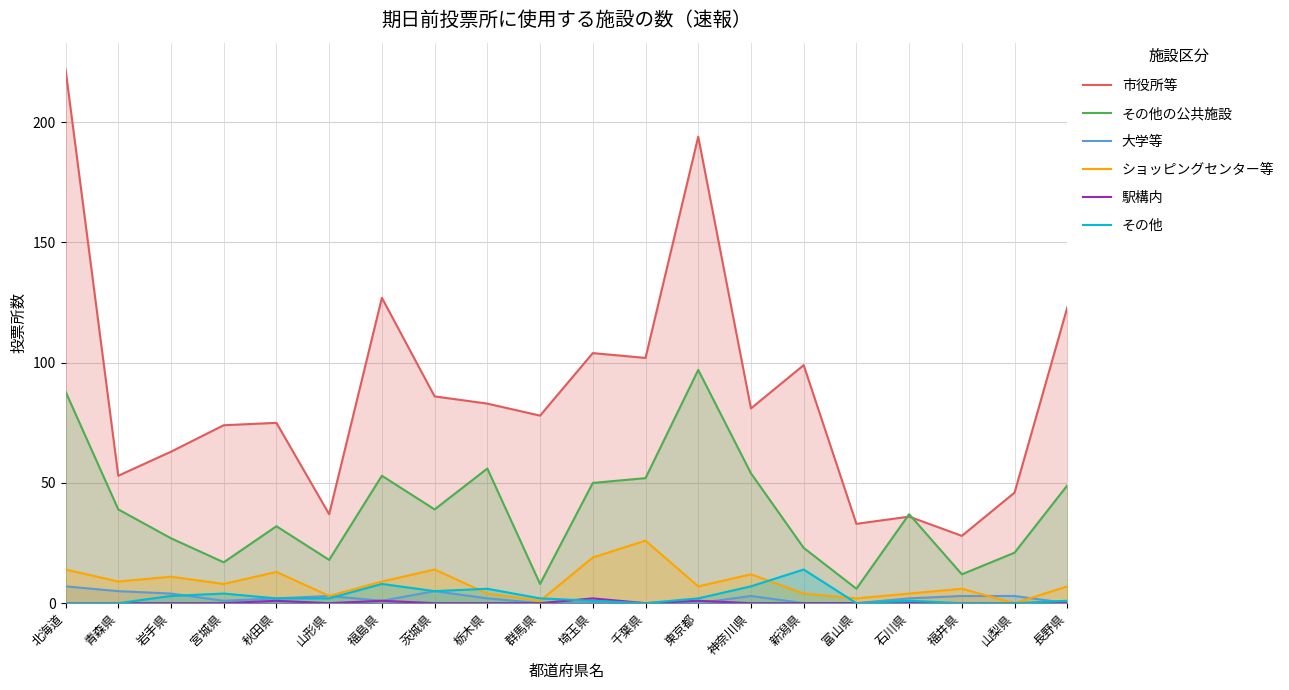

At which label does 大学等 reach its minimum?

群馬県